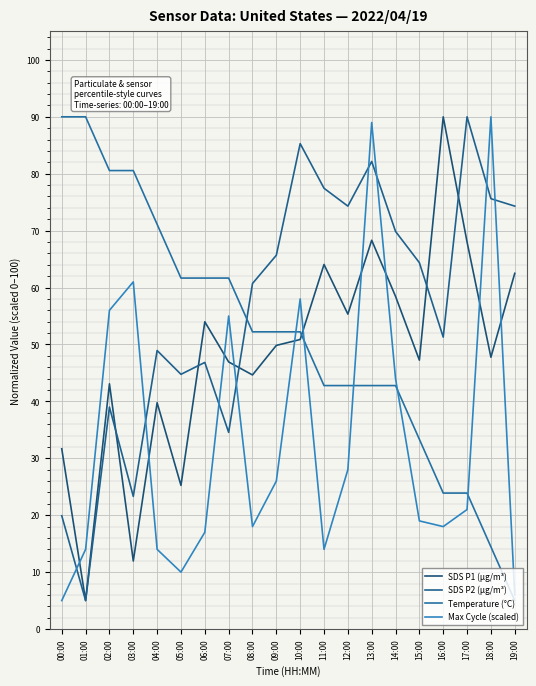

At which category is the sum across all series the highest?

13:00